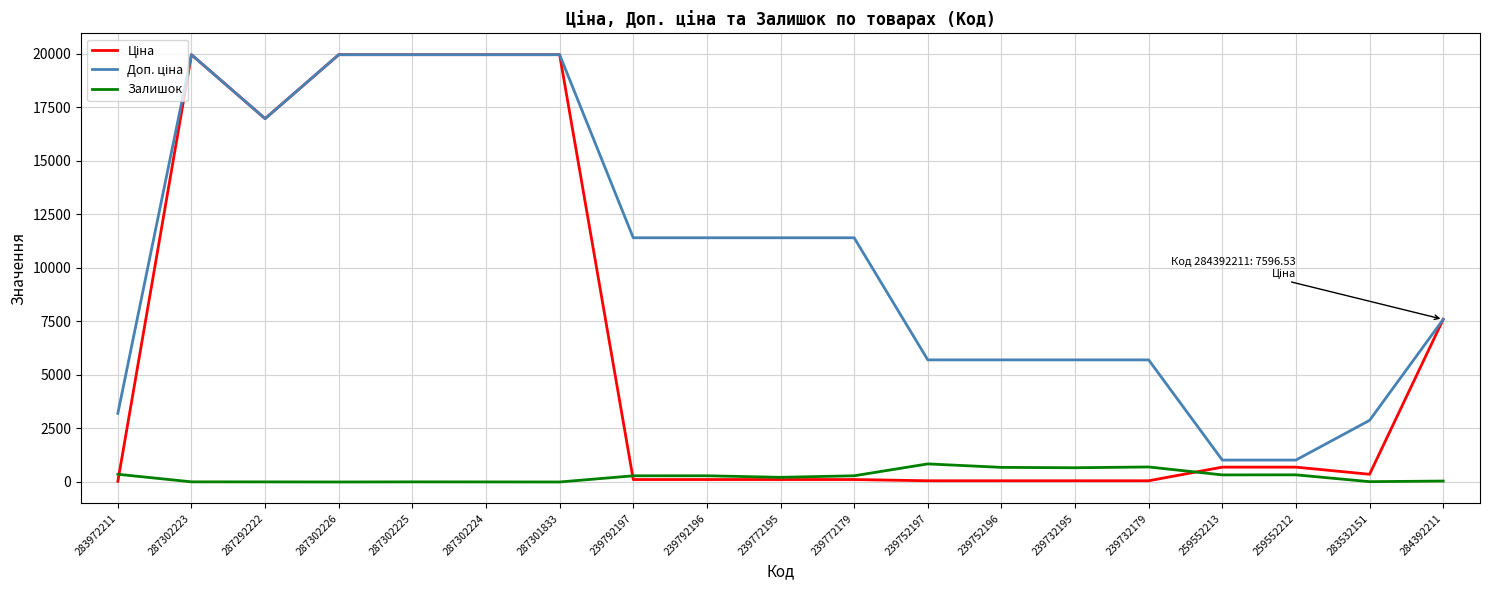

What is the maximum value shown in the chart?

19964.2